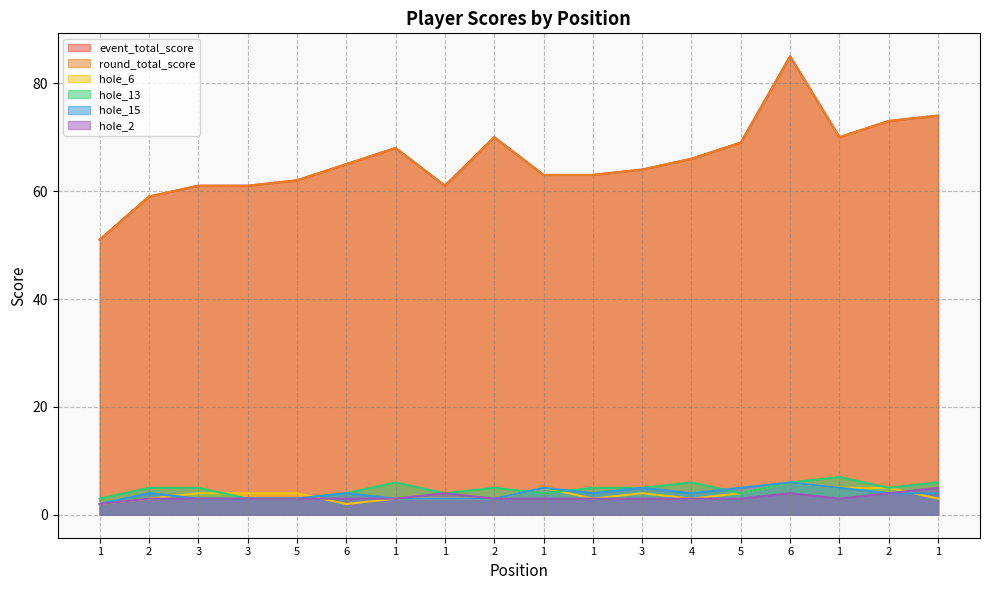

Which category has the lowest value in the hole_2 series?

1